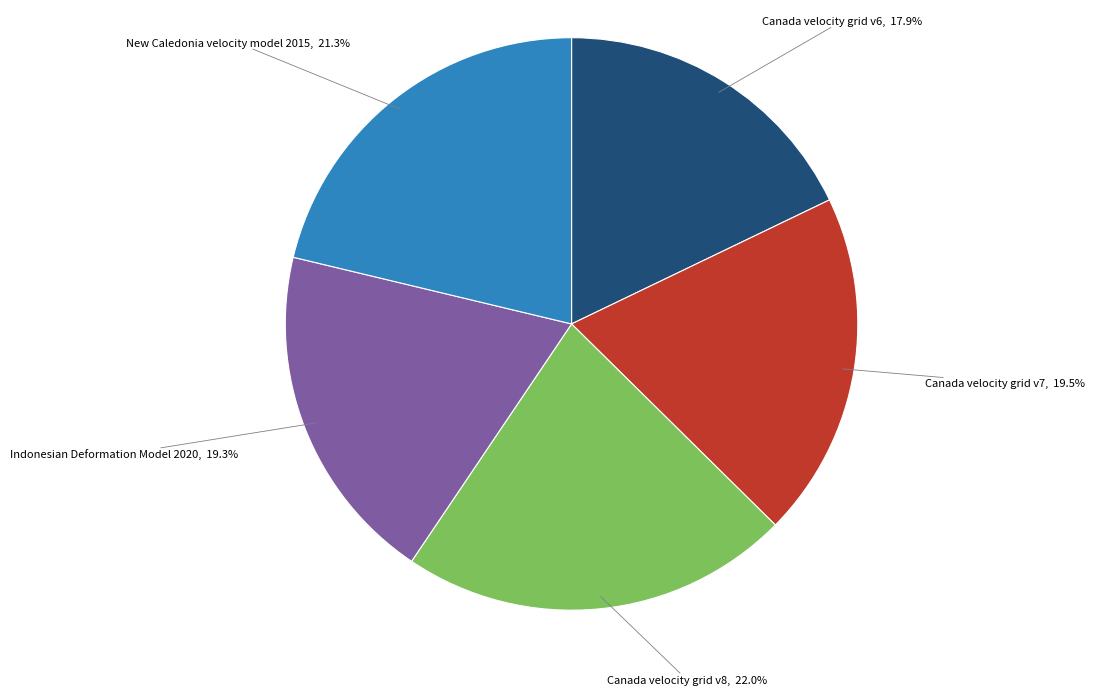

Is there a majority slice in this chart?

No